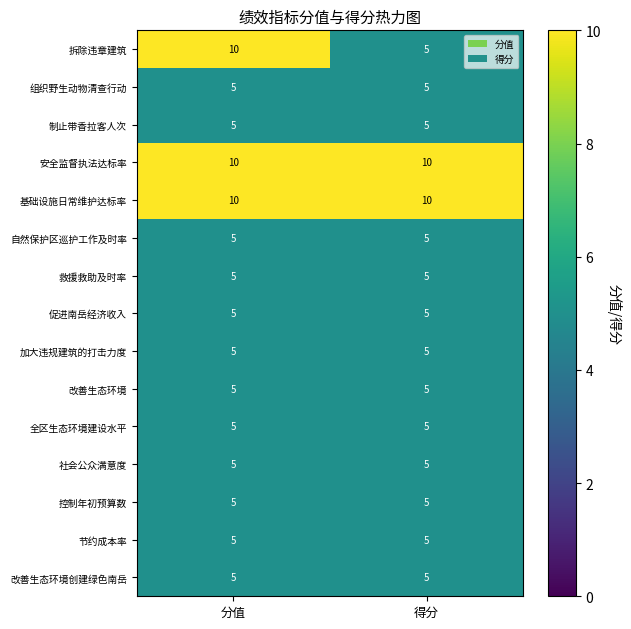

What is the spread (max minus min) of values at 分值?

5